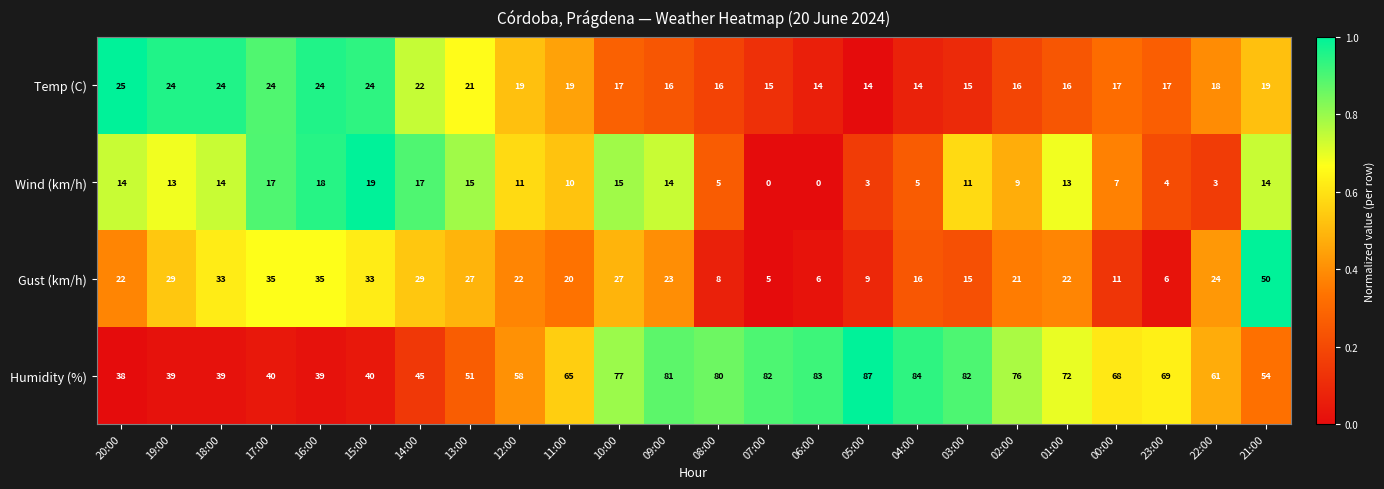

At how many categories does at least one series exceed 0?

24